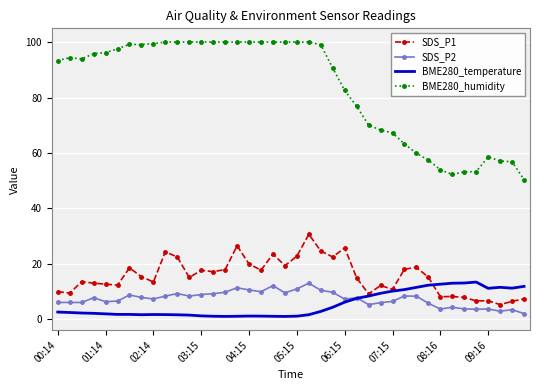

What is the difference between the maximum and minimum values in the BME280_humidity series?

49.6